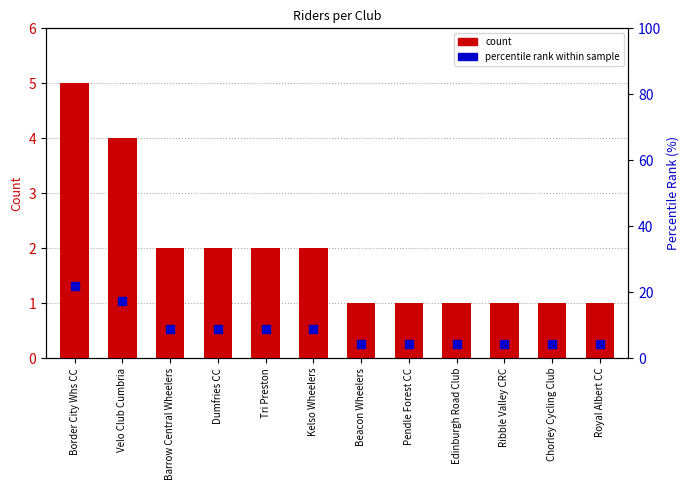

Which series contains the lowest Y value?

count